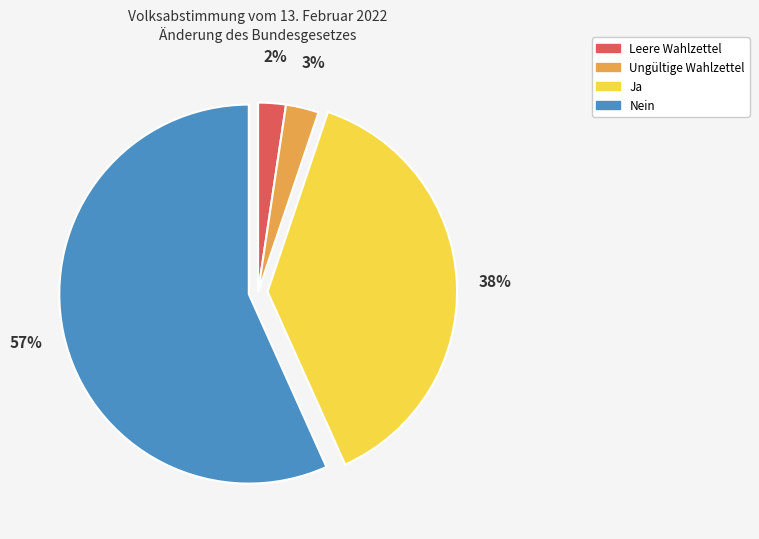

To the nearest percent, what percentage of the pie is Ungültige Wahlzettel?

3%